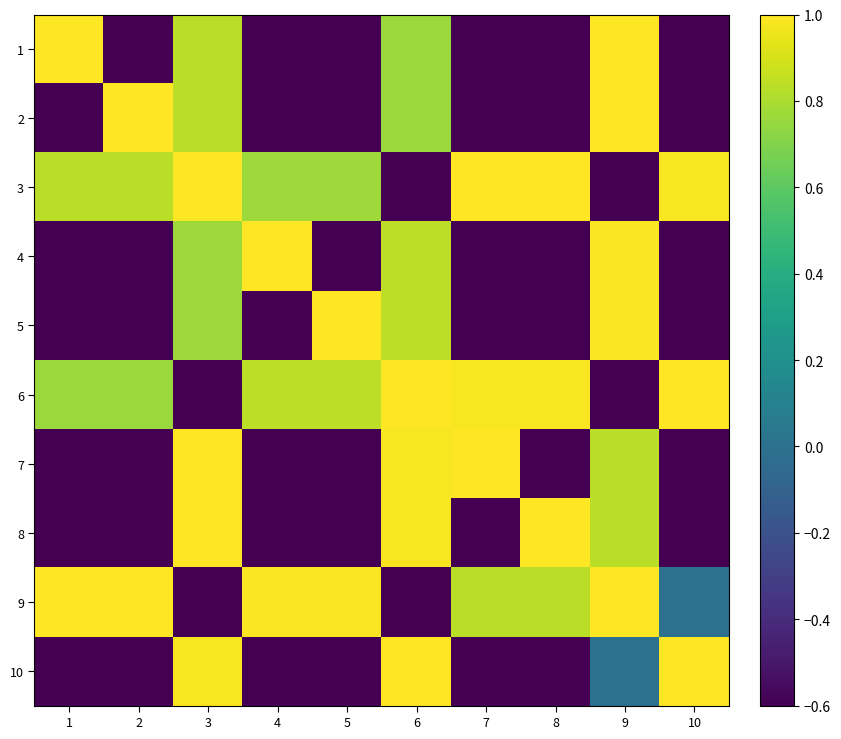

Reading right to left, transcribe all the data shown in this chart.

1: 10=-1.0	9=1.0	8=-1.0	7=-1.0	6=0.8	5=-1.0	4=-1.0	3=0.8	2=-1.0	1=1.0
2: 10=-1.0	9=1.0	8=-1.0	7=-1.0	6=0.8	5=-1.0	4=-1.0	3=0.8	2=1.0	1=-1.0
3: 10=1.0	9=-1.0	8=1.0	7=1.0	6=-1.0	5=0.8	4=0.8	3=1.0	2=0.8	1=0.8
4: 10=-1.0	9=1.0	8=-1.0	7=-1.0	6=0.8	5=-1.0	4=1.0	3=0.8	2=-1.0	1=-1.0
5: 10=-1.0	9=1.0	8=-1.0	7=-1.0	6=0.8	5=1.0	4=-1.0	3=0.8	2=-1.0	1=-1.0
6: 10=1.0	9=-1.0	8=1.0	7=1.0	6=1.0	5=0.8	4=0.8	3=-1.0	2=0.8	1=0.8
7: 10=-1.0	9=0.8	8=-1.0	7=1.0	6=1.0	5=-1.0	4=-1.0	3=1.0	2=-1.0	1=-1.0
8: 10=-1.0	9=0.8	8=1.0	7=-1.0	6=1.0	5=-1.0	4=-1.0	3=1.0	2=-1.0	1=-1.0
9: 10=-0.0	9=1.0	8=0.8	7=0.8	6=-1.0	5=1.0	4=1.0	3=-1.0	2=1.0	1=1.0
10: 10=1.0	9=-0.0	8=-1.0	7=-1.0	6=1.0	5=-1.0	4=-1.0	3=1.0	2=-1.0	1=-1.0